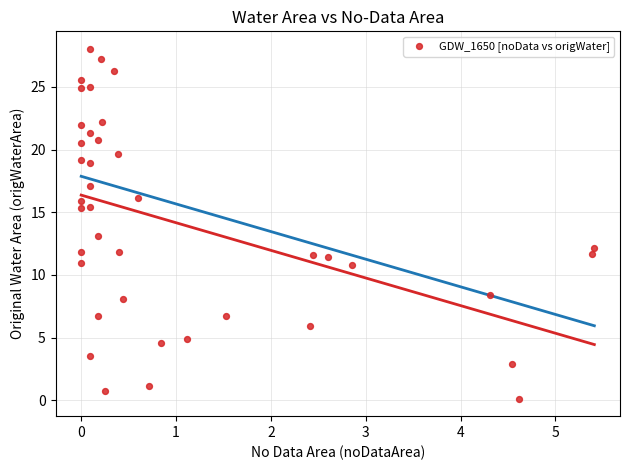

What is the range of X values (max minus min)?

5.4